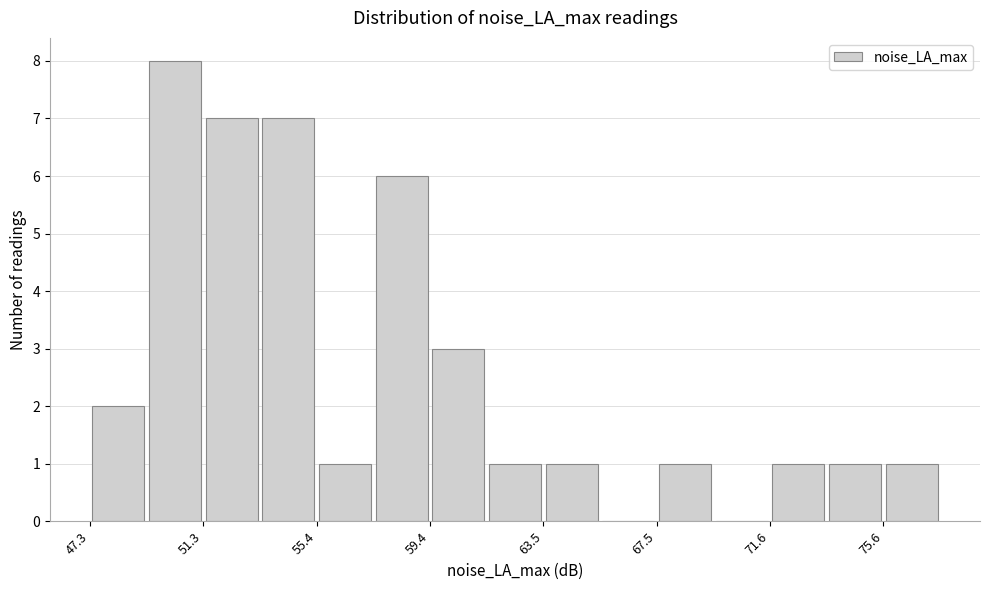

What is the height of the bar covering 59.5 to 61.5 on the x-axis? Neither the bar edges nor the heights are printed on the chart, so give them approximately, as read against the axes.

3